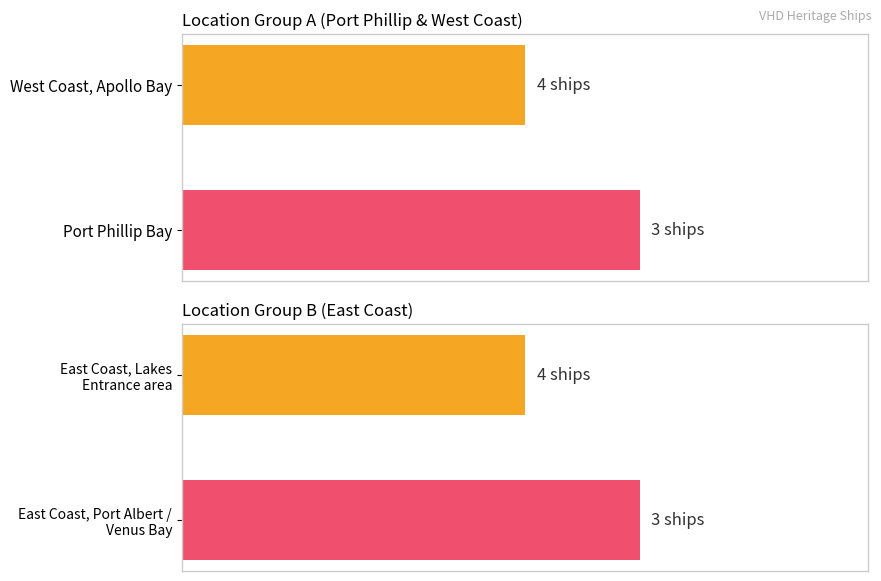

What is the value of the 1st bar from the left?

3